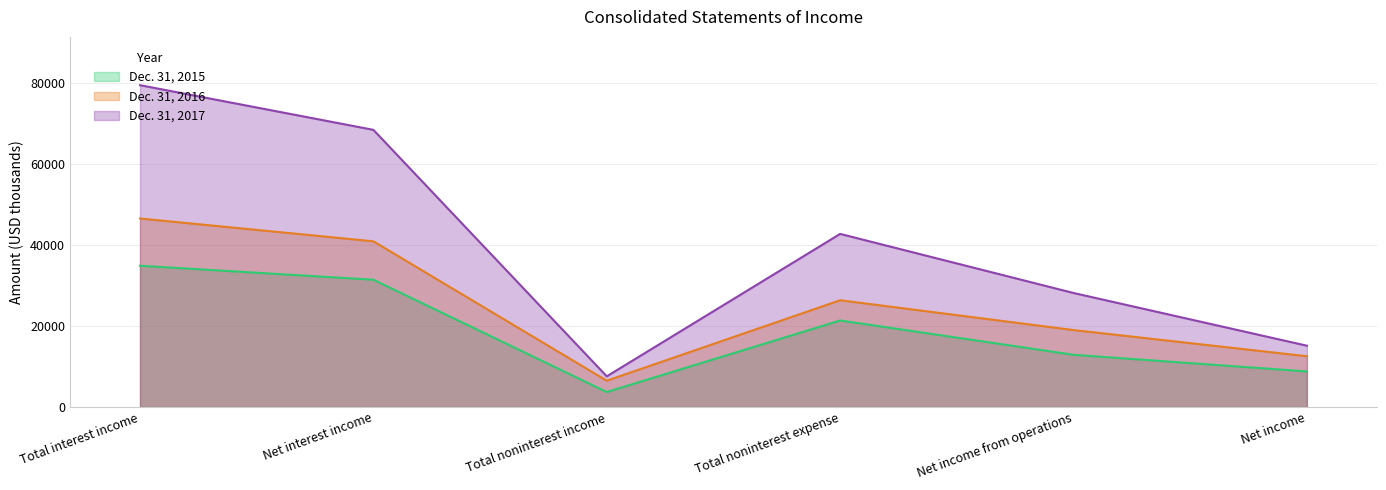

True or false: Dec. 31, 2015 and Dec. 31, 2017 cross at least once.

False